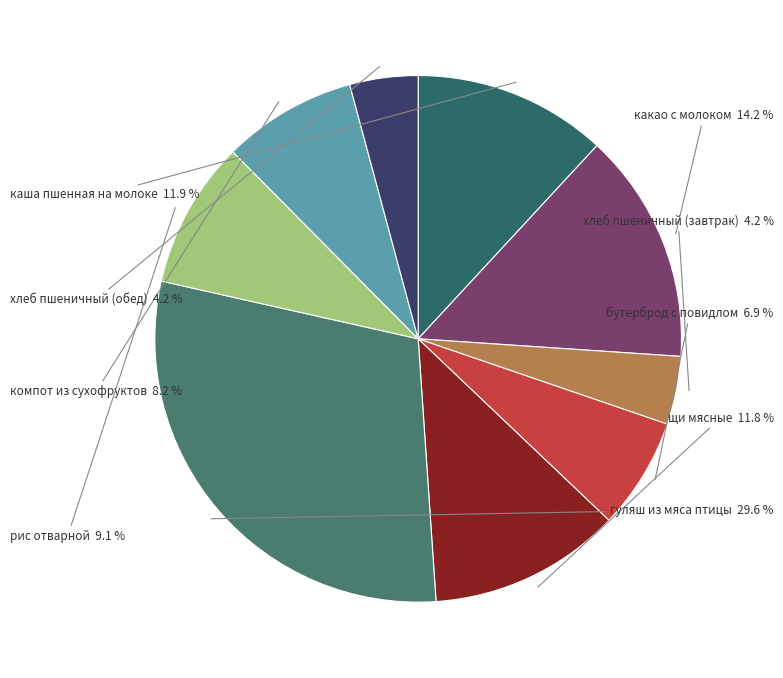

To the nearest percent, what portion does компот из сухофруктов represent?

8%